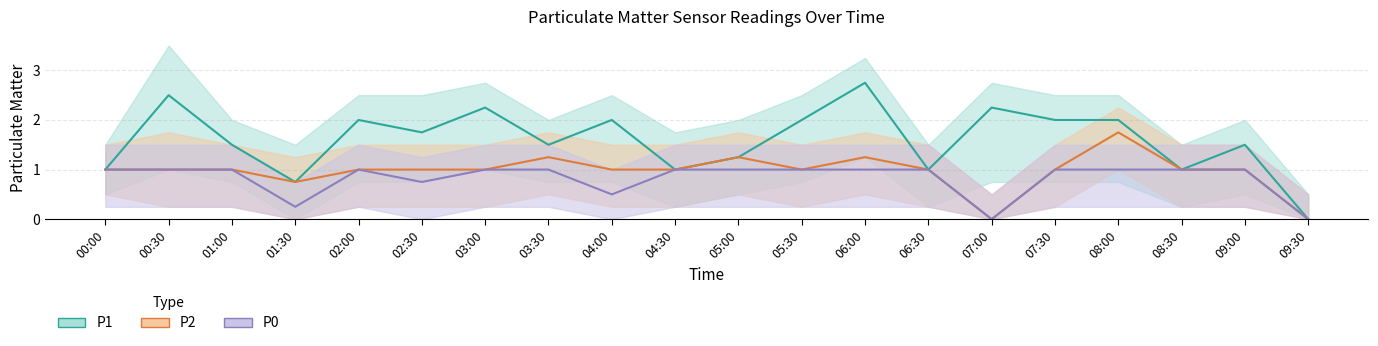

How many lines are shown in the chart?

3